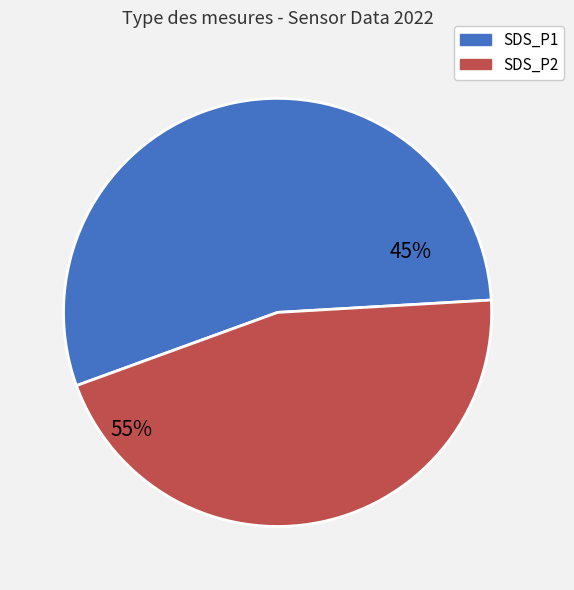

Count the number of slices in the pie.

2